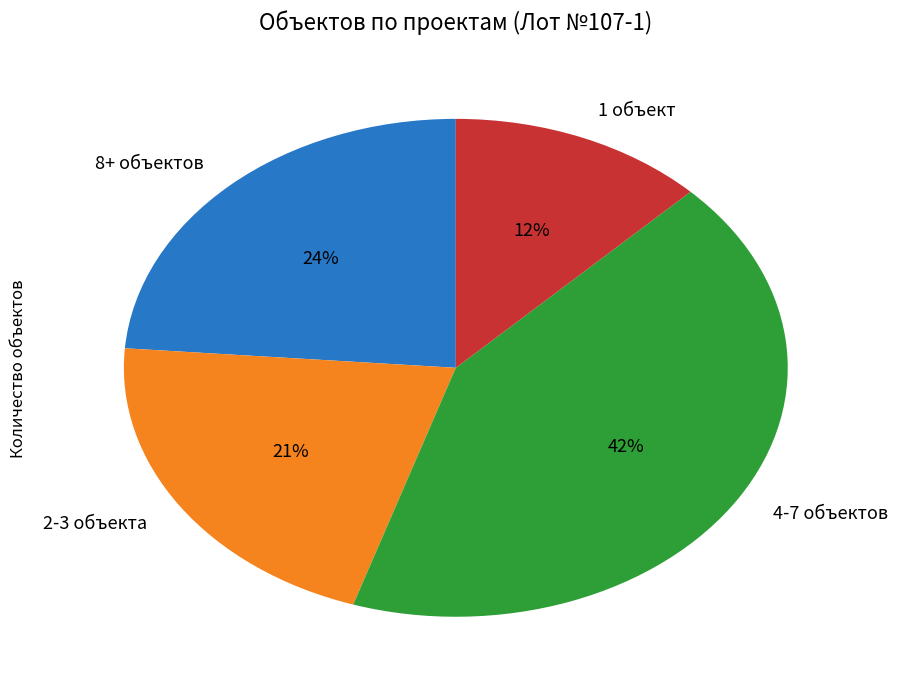

Combined, do 4-7 объектов and 1 объект account for over 50%?

Yes